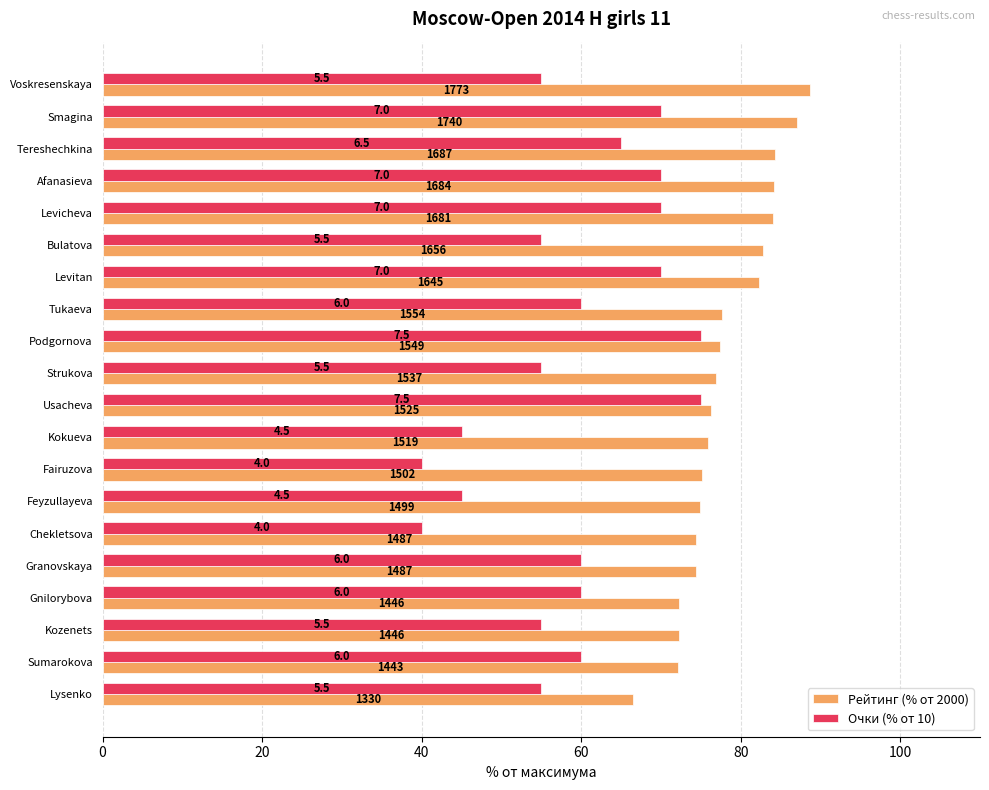

Reading left to right, what are all the values shown in this chart?

Рейтинг (% от 2000): 88.6	87.0	84.4	84.2	84.0	82.8	82.2	77.7	77.5	76.8	76.2	75.9	75.1	75.0	74.4	74.4	72.3	72.3	72.2	66.5
Очки (% от 10): 55.0	70.0	65.0	70.0	70.0	55.0	70.0	60.0	75.0	55.0	75.0	45.0	40.0	45.0	40.0	60.0	60.0	55.0	60.0	55.0